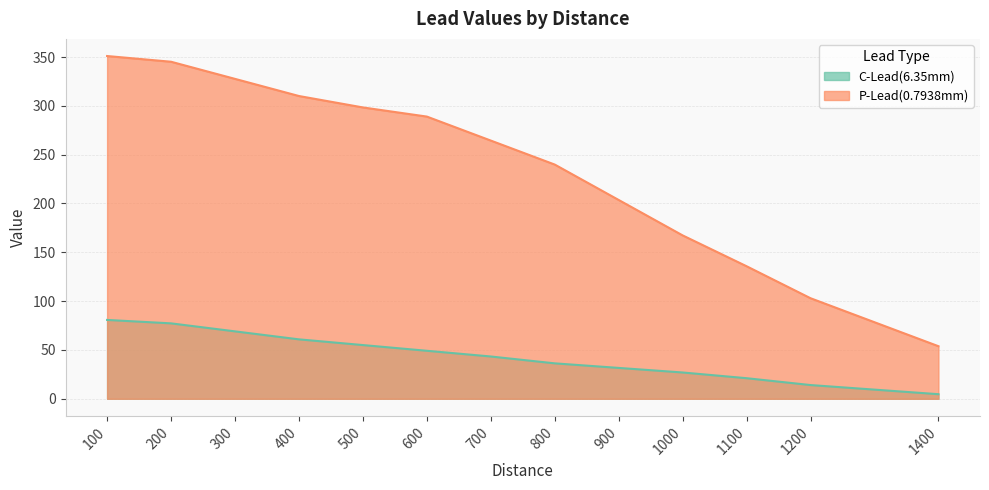

What are all the series names shown in the legend?

C-Lead(6.35mm), P-Lead(0.7938mm)